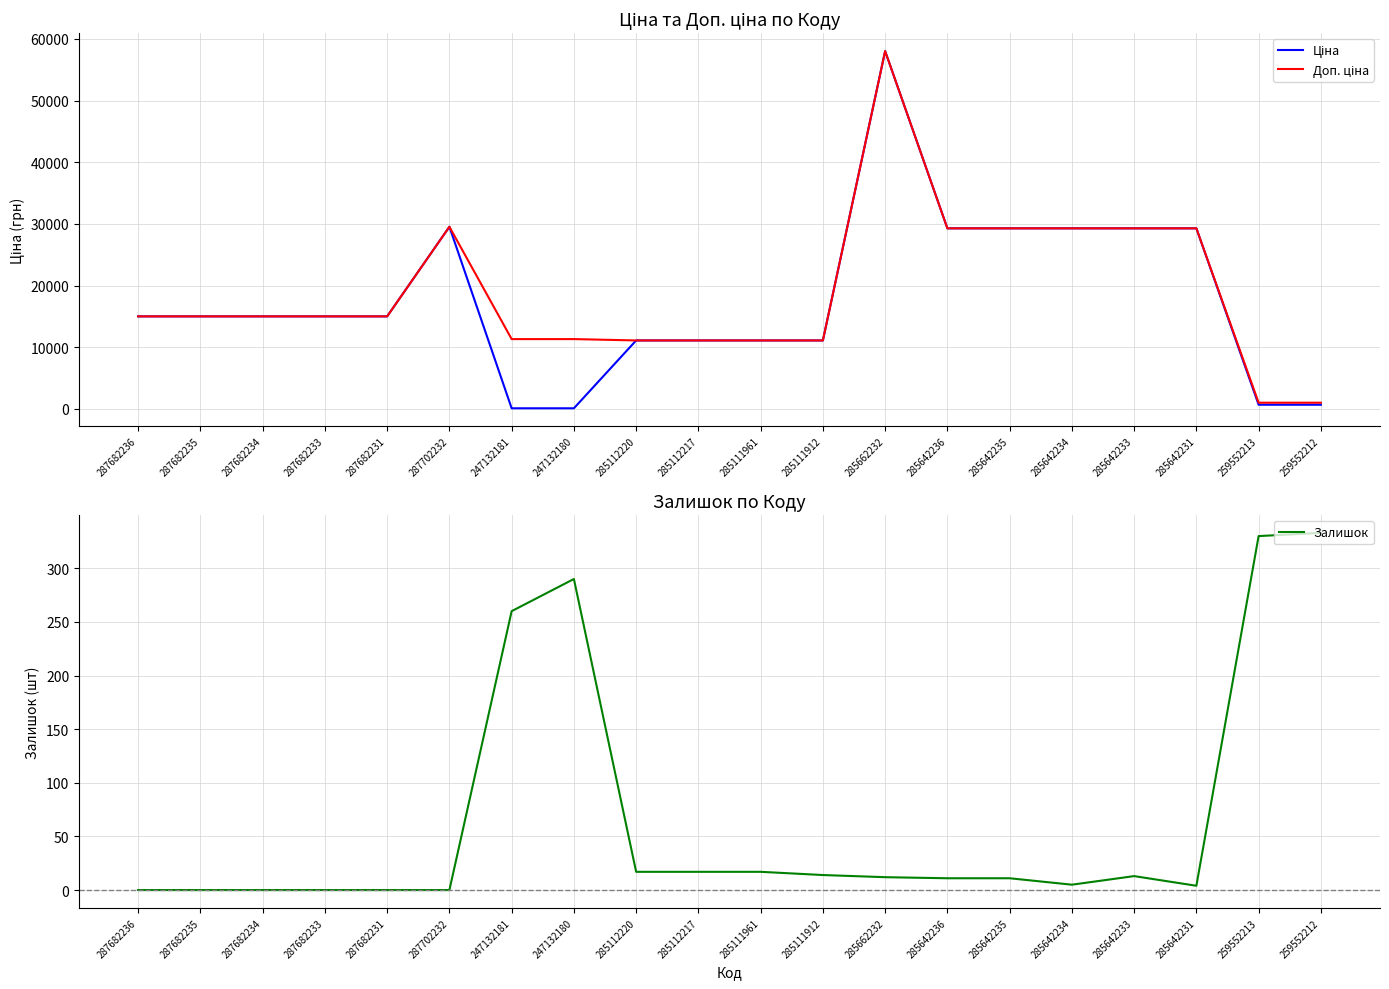

Where does the Залишок series first go above 12?

247132181